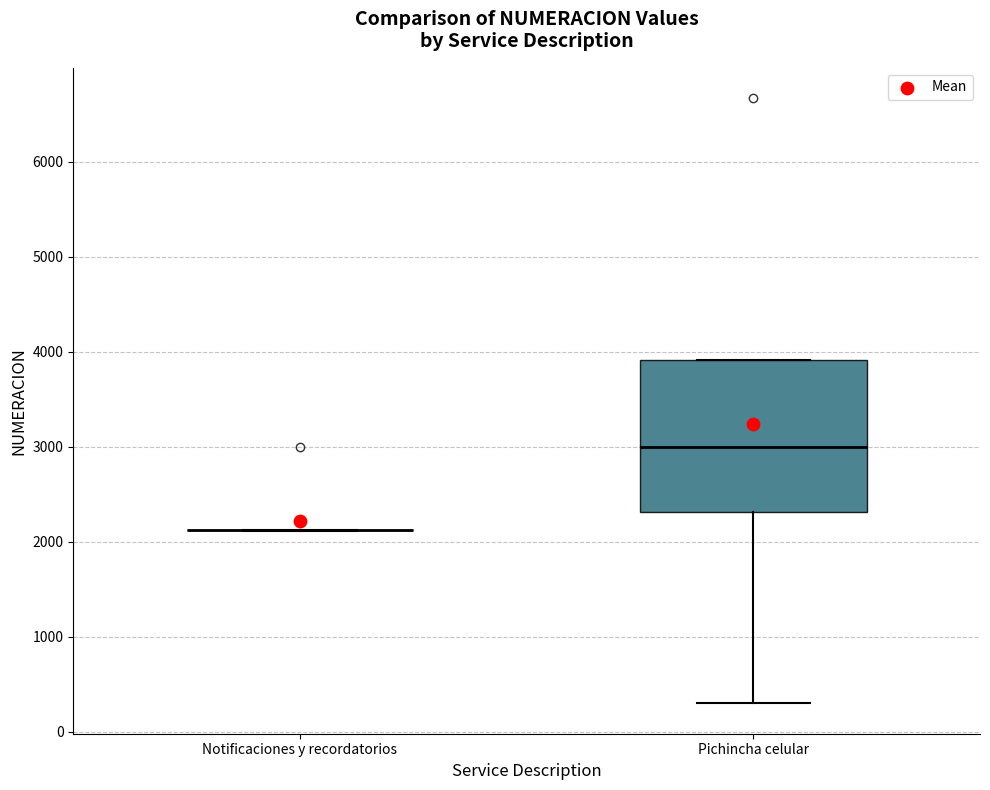

Comparing the boxes themselves (not the whiskers), which one is the tallest?

Pichincha celular